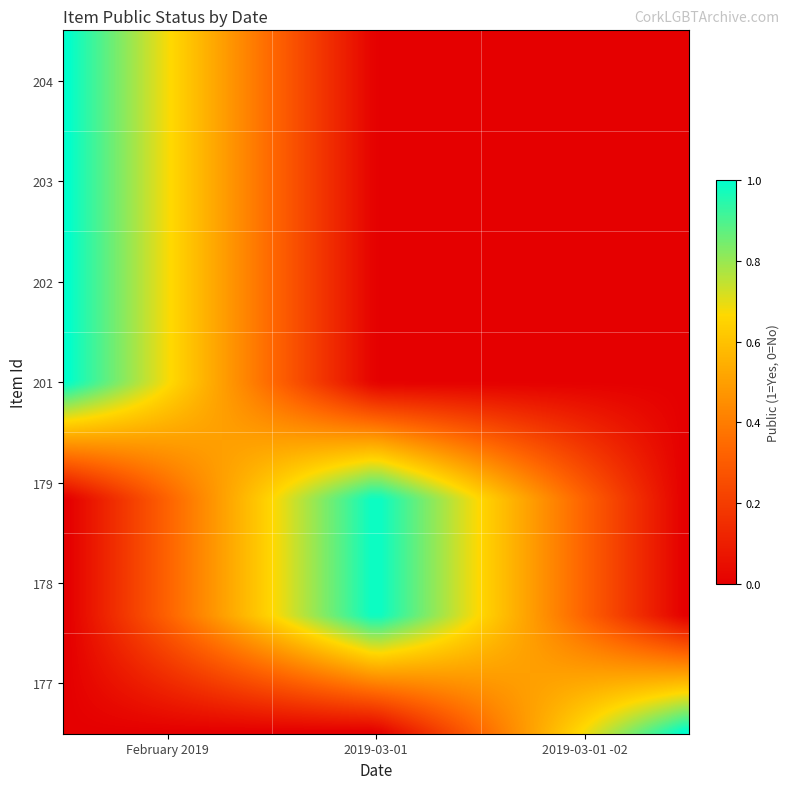

Reading right to left, transcribe all the data shown in this chart.

204: 2019-03-01 -02=0	2019-03-01=0	February 2019=1
203: 2019-03-01 -02=0	2019-03-01=0	February 2019=1
202: 2019-03-01 -02=0	2019-03-01=0	February 2019=1
201: 2019-03-01 -02=0	2019-03-01=0	February 2019=1
179: 2019-03-01 -02=0	2019-03-01=1	February 2019=0
178: 2019-03-01 -02=0	2019-03-01=1	February 2019=0
177: 2019-03-01 -02=1	2019-03-01=0	February 2019=0